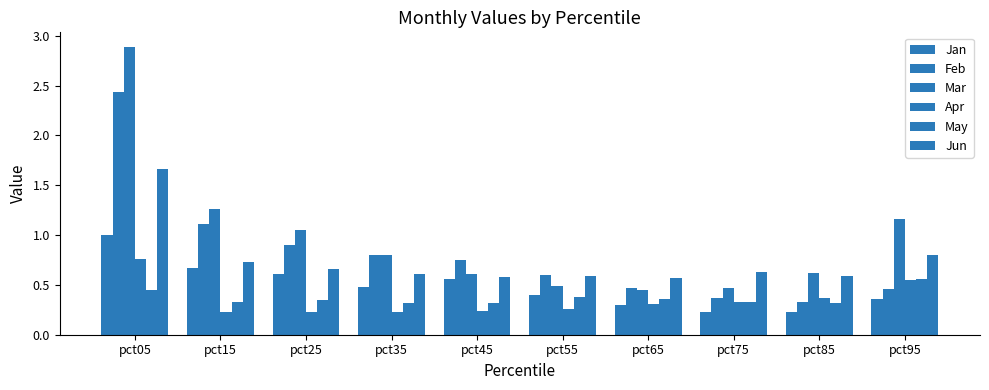

At how many categories does at least one series exceed 1?

4